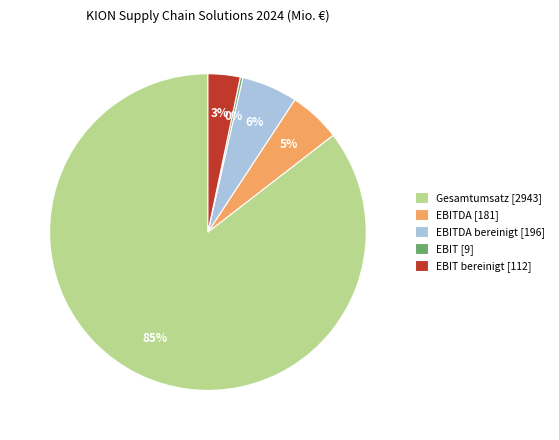

Is it true that EBITDA [181] is 1% of the pie?

False